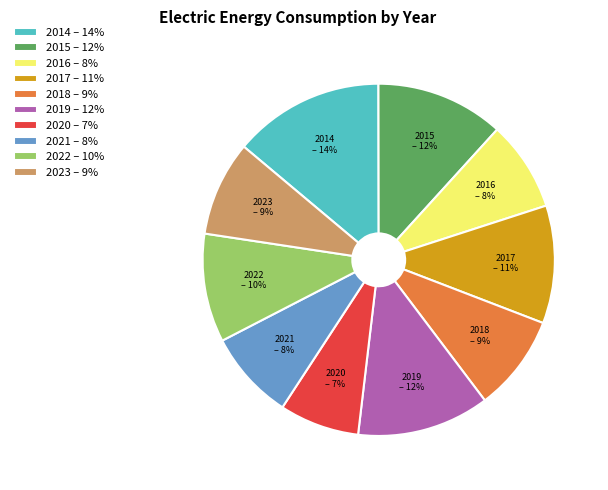

To the nearest percent, what is the average slice percentage?

10%